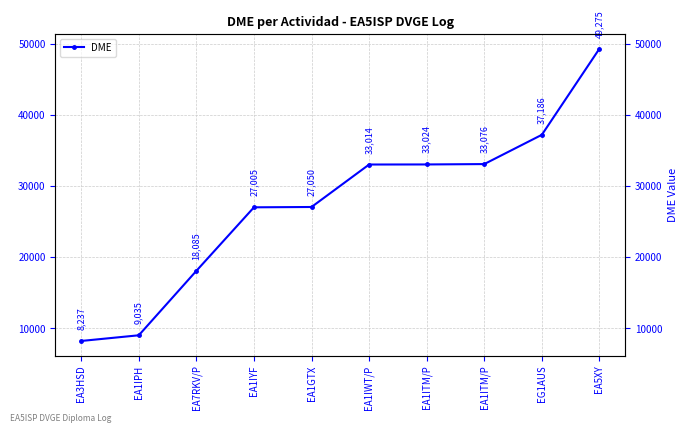

At which label is the value closest to 28756?

EA1GTX